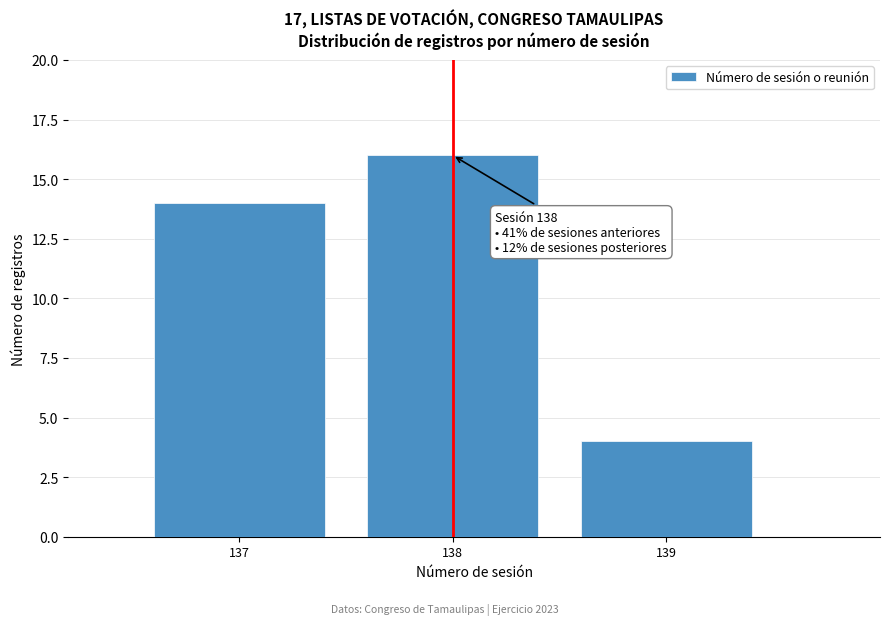

Reading left to right, list all the values displayed in this chart.

137=14	138=16	139=4